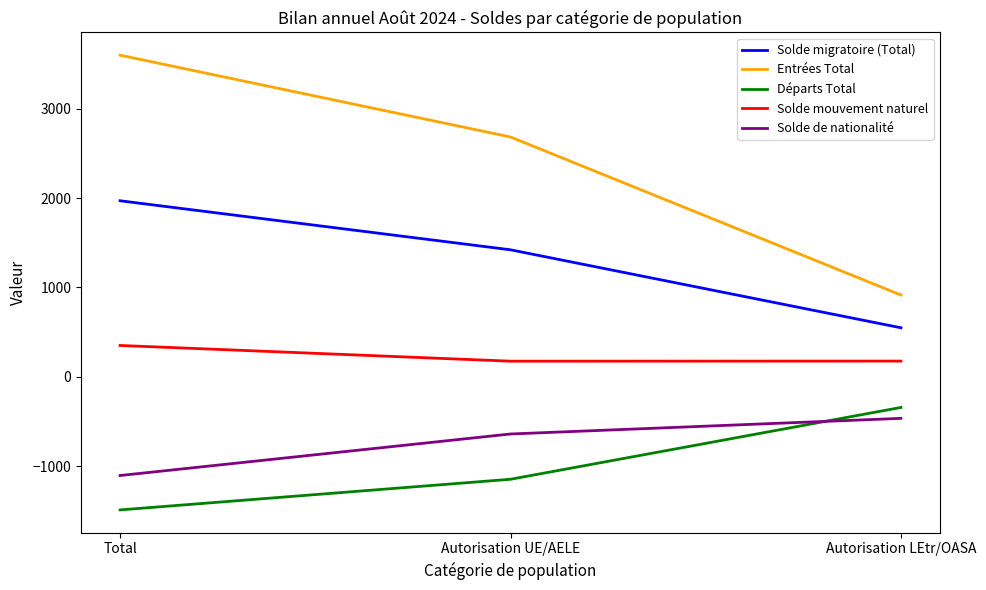

Is the value of Entrées Total at Total greater than the value of Solde migratoire (Total) at Autorisation LEtr/OASA?

Yes